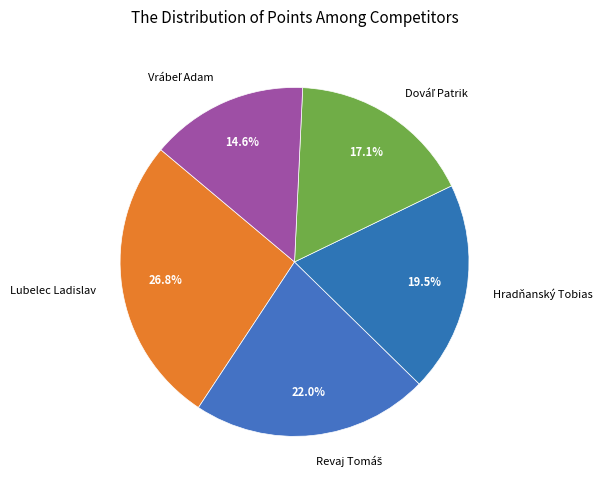

How much of the chart is everything except Lubelec Ladislav?

73.2%